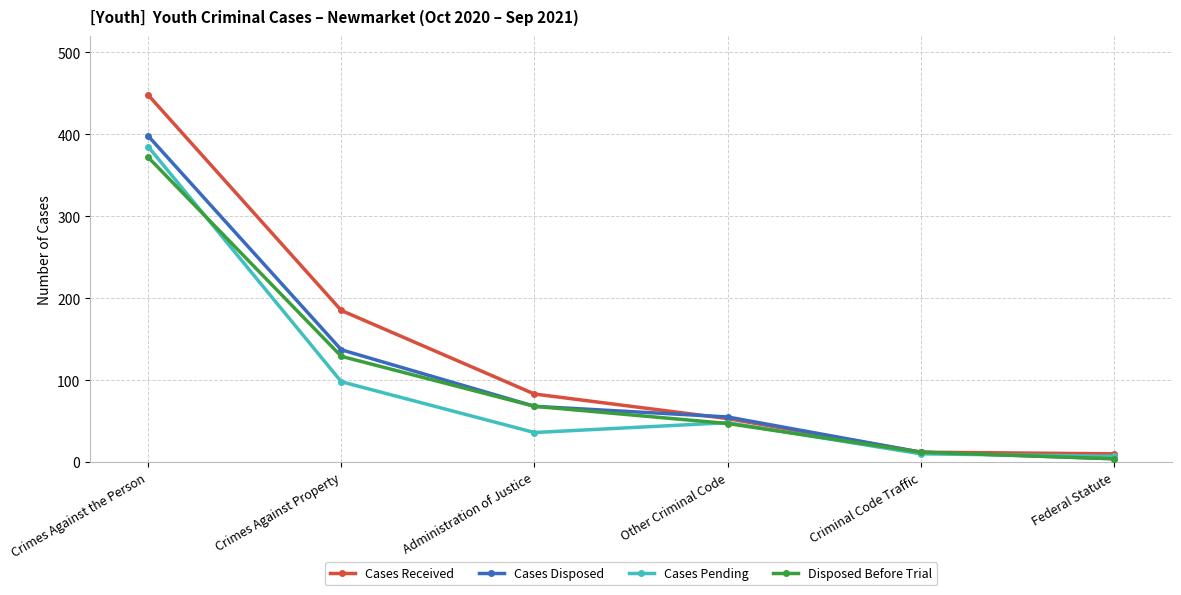

Rank the series by their average value, from lowest to highest.

Cases Pending, Disposed Before Trial, Cases Disposed, Cases Received